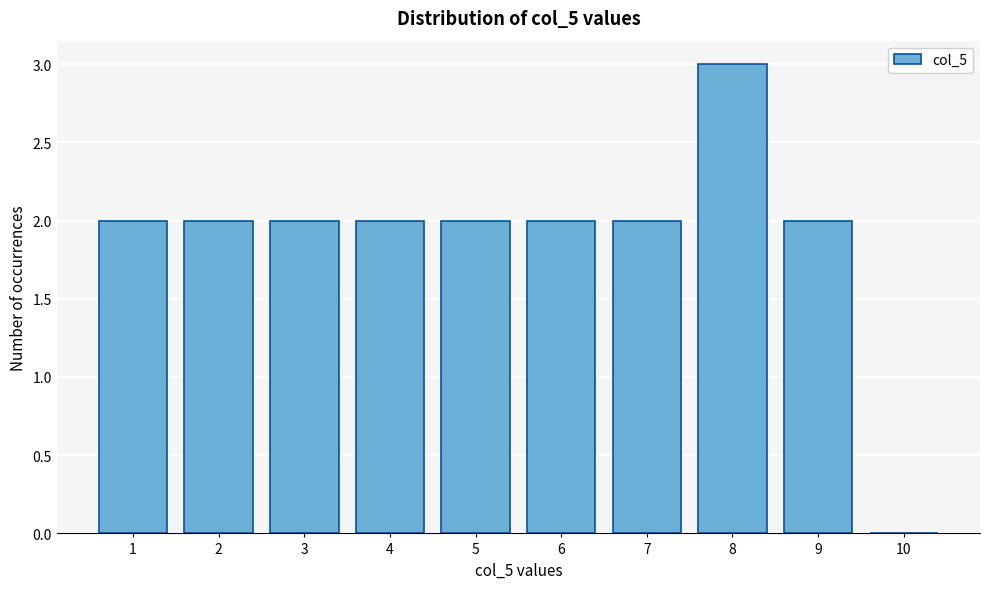

Reading right to left, extract all data points from this chart.

10=0	9=2	8=3	7=2	6=2	5=2	4=2	3=2	2=2	1=2